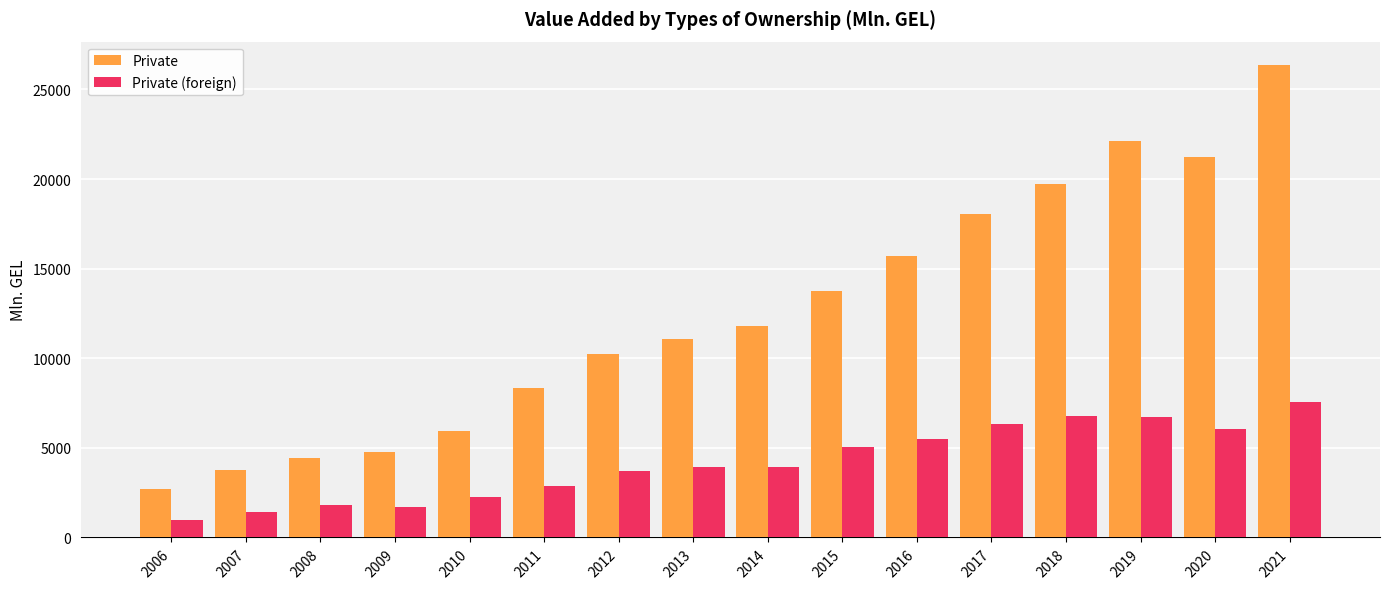

Rank the series by their maximum value, from lowest to highest.

Private (foreign), Private